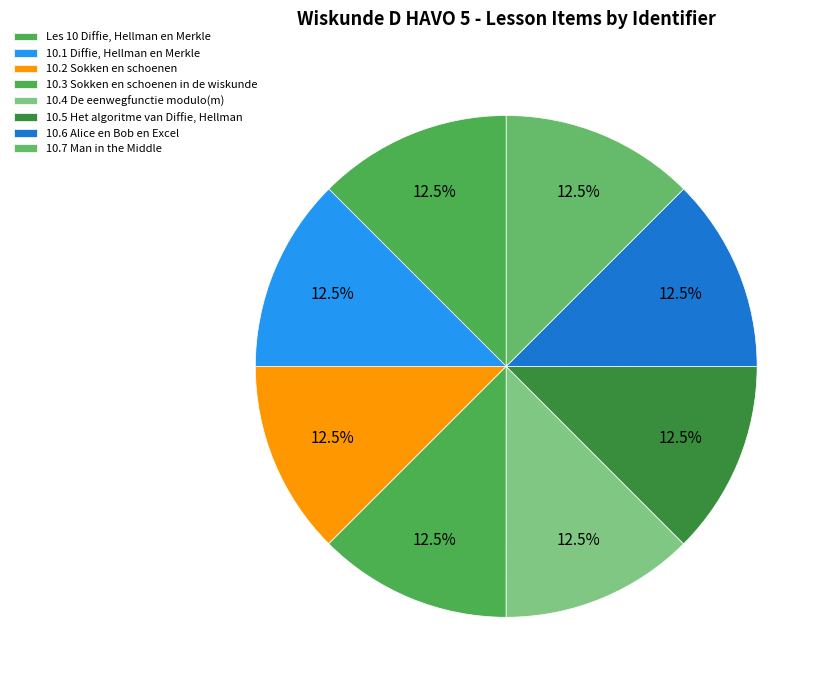

Rank the categories by value from highest to lowest.

10.7 Man in the Middle, 10.6 Alice en Bob en Excel, 10.5 Het algoritme van Diffie, Hellman, 10.4 De eenwegfunctie modulo(m), 10.3 Sokken en schoenen in de wiskunde, 10.2 Sokken en schoenen, 10.1 Diffie, Hellman en Merkle, Les 10 Diffie, Hellman en Merkle